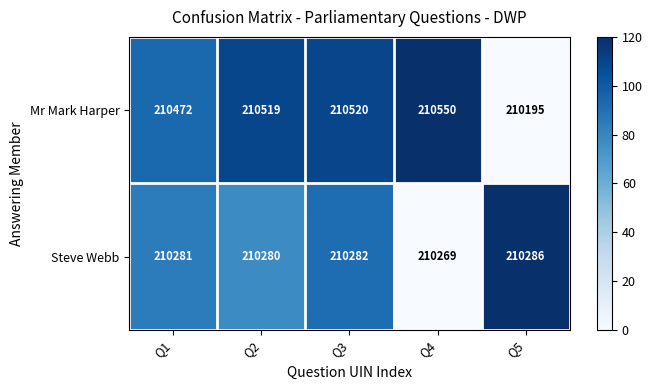

What is the total value across all series at Q5?

420481